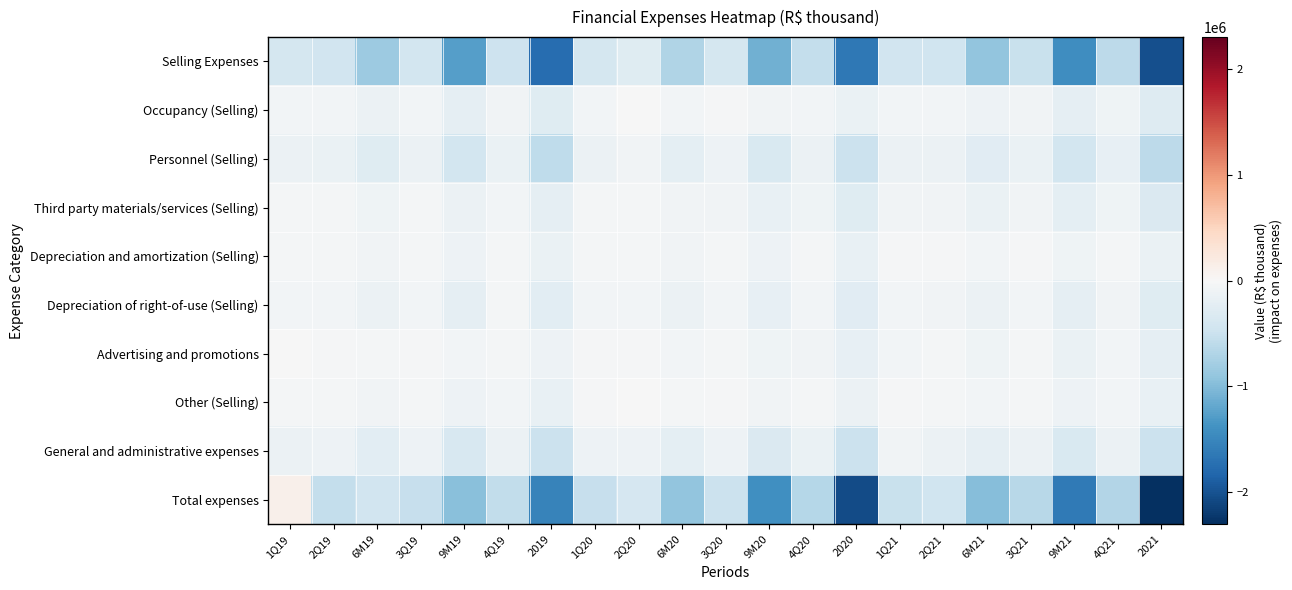

Which series has the largest range (max minus min)?

Total expenses